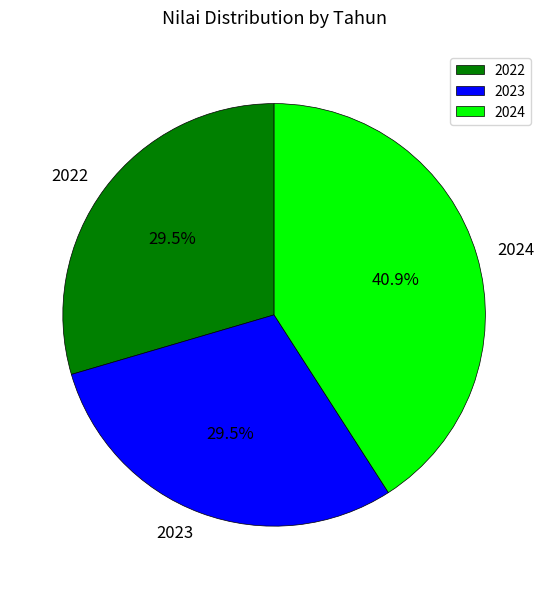

Which category has the biggest portion of the pie?

2024